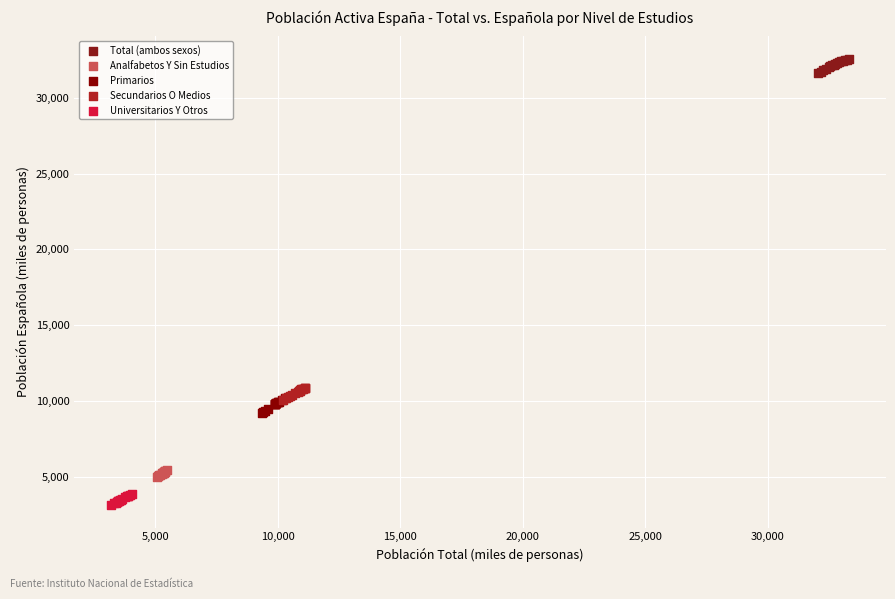

Which series reaches the minimum Y coordinate?

Universitarios Y Otros